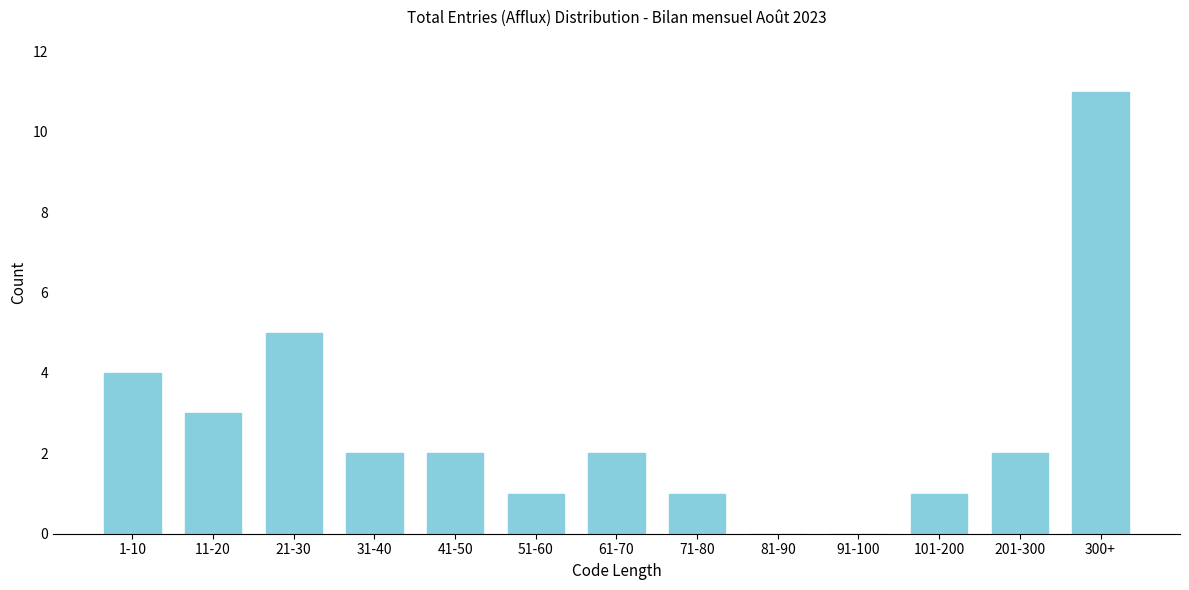

Reading right to left, list all the values displayed in this chart.

300+=11	201-300=2	101-200=1	91-100=0	81-90=0	71-80=1	61-70=2	51-60=1	41-50=2	31-40=2	21-30=5	11-20=3	1-10=4